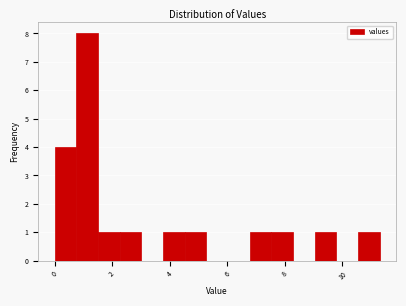

Around what value on the x-axis is the tallest bar? Give the approximate position of its centre, as read against the axis.

1.2